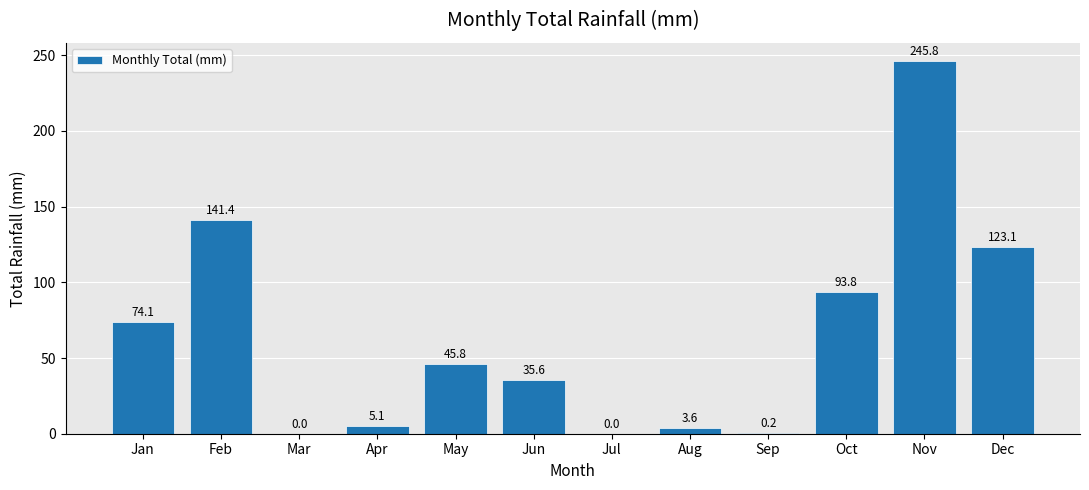

Are the bars grouped side by side (vs. stacked)?

No